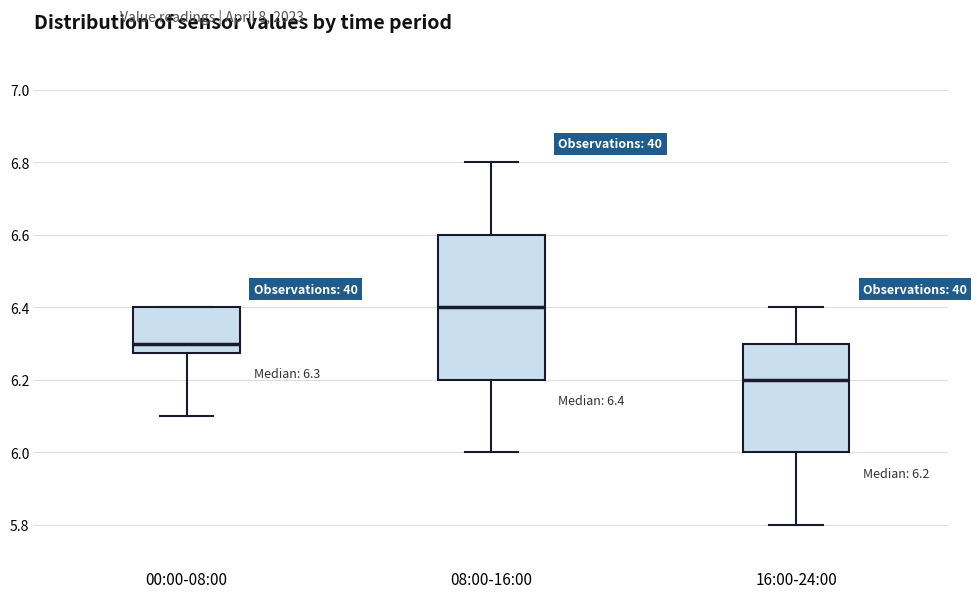

Which box has the highest median line?

08:00-16:00